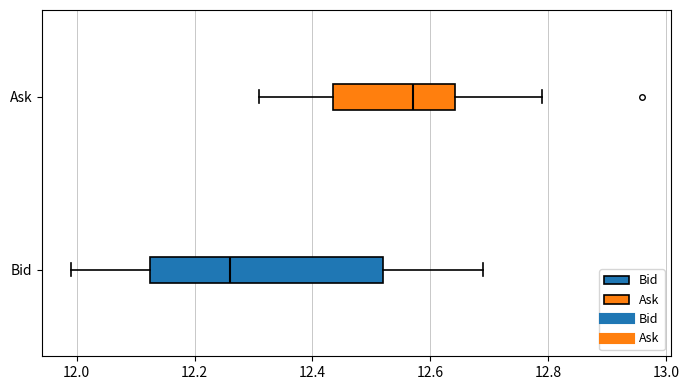

Comparing the boxes themselves (not the whiskers), which one is the widest?

Bid